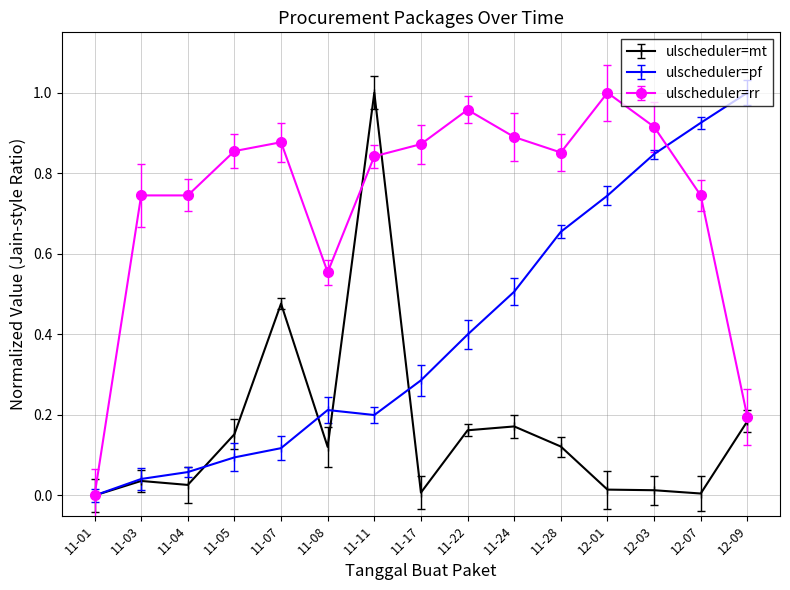

True or false: ulscheduler=rr has more than 1 points higher than both neighbors.

True